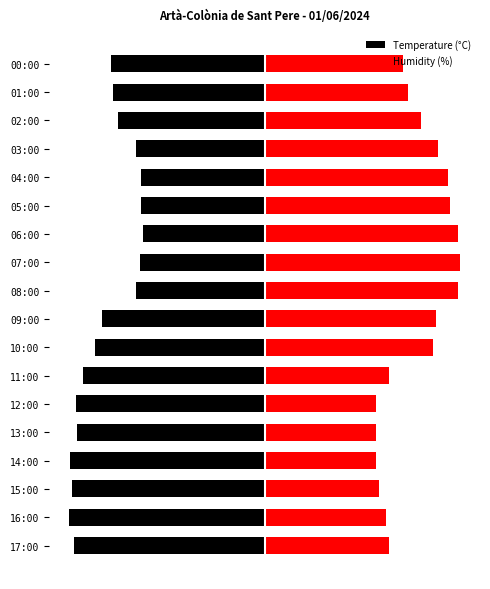

What is the minimum value shown in the chart?

-30.0